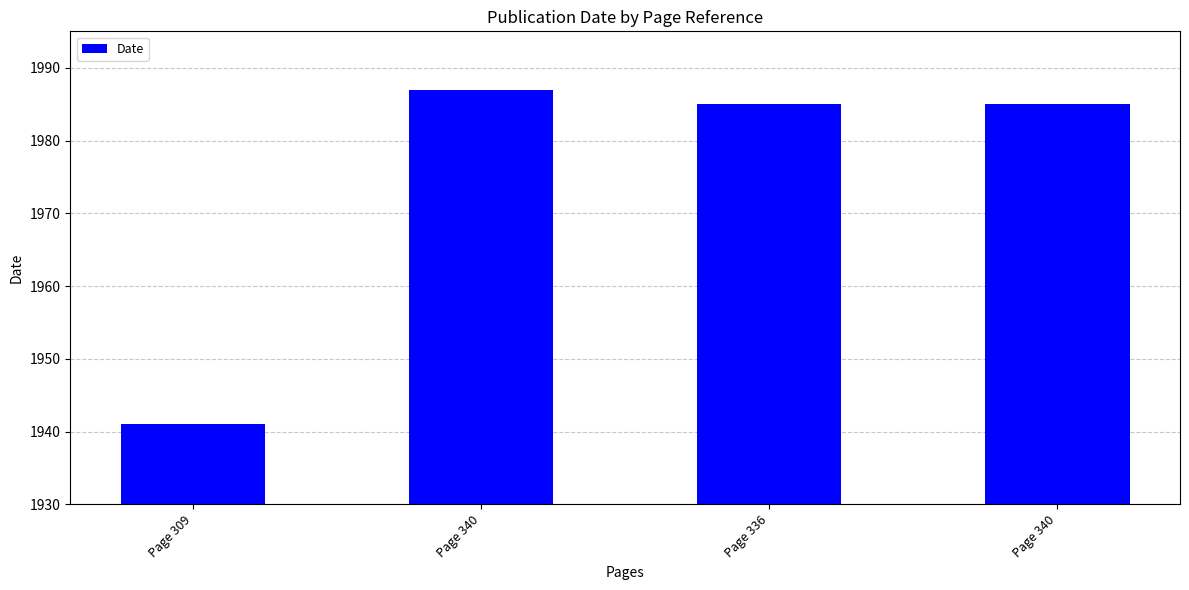

What is the sum of all values?

7898